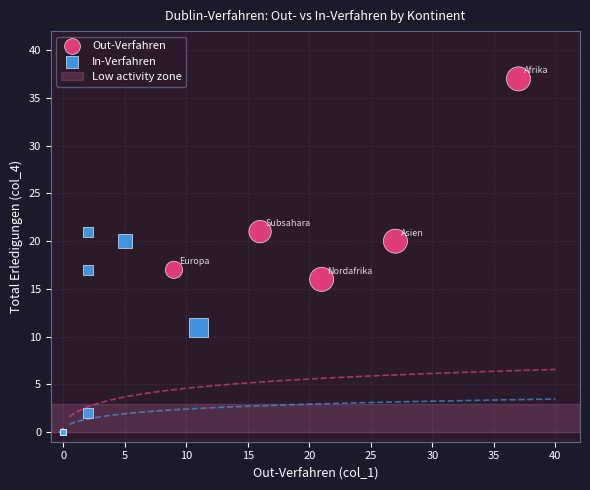

Which series reaches the maximum Y coordinate?

Out-Verfahren